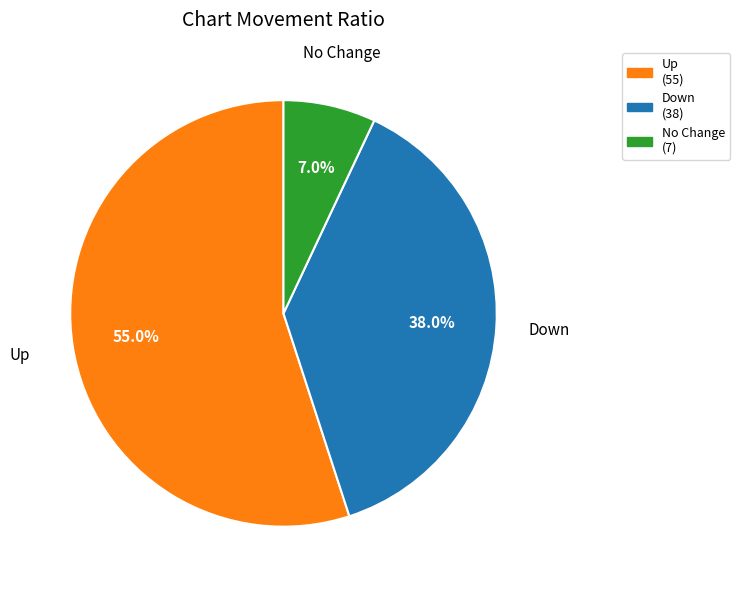

How many slices are in this pie chart?

3